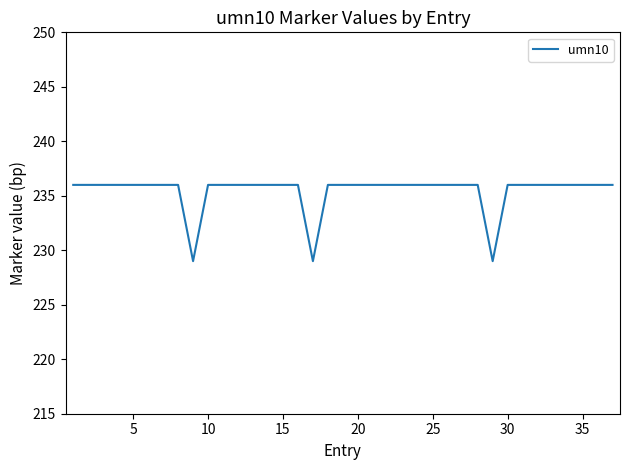

What is the difference between the maximum and minimum values?

7